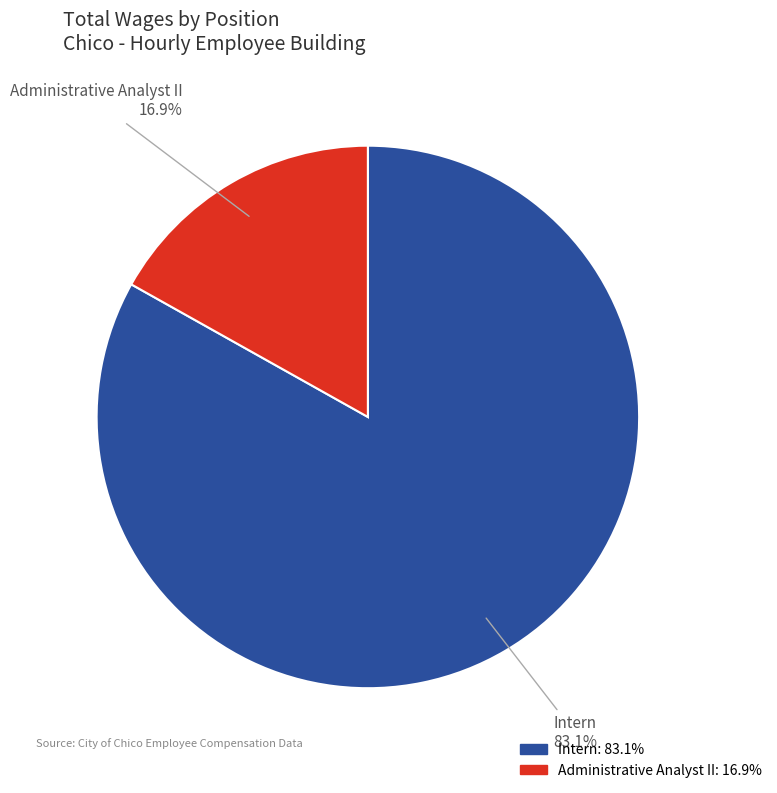

Which slice is the smallest?

Administrative Analyst II